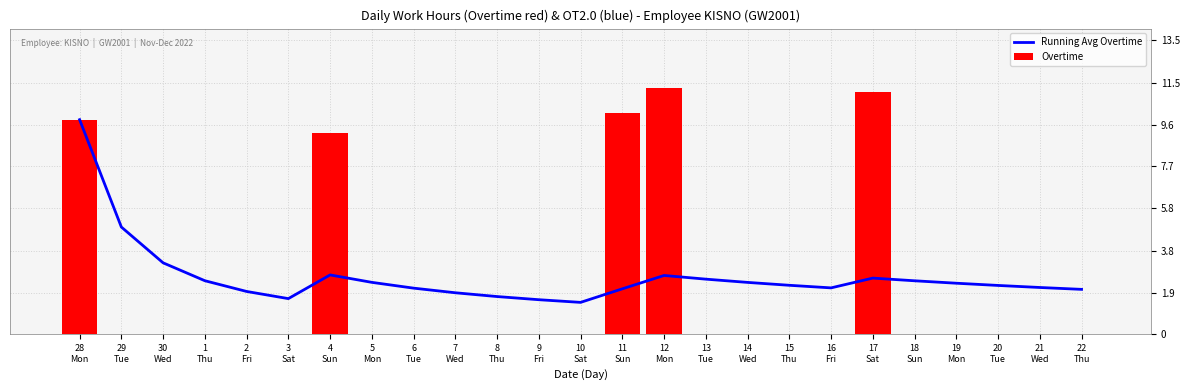

What is the label of the 23rd bar from the right?

30
Wed